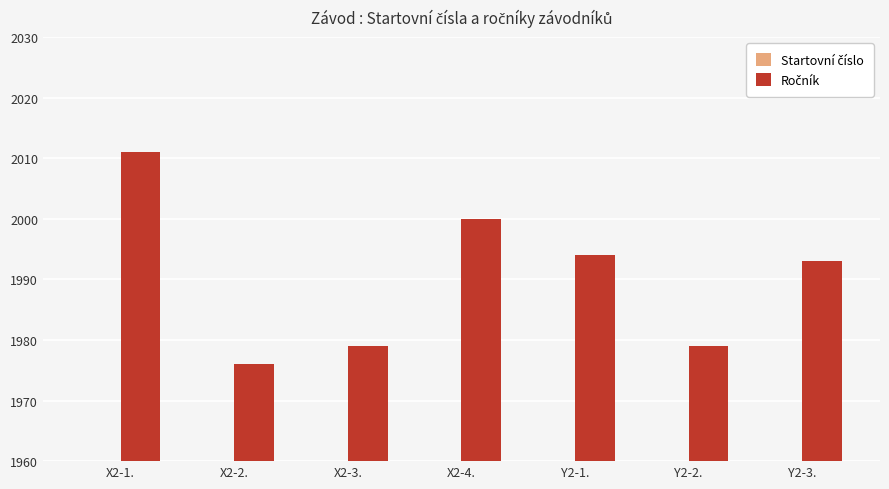

Is it true that Ročník equals 1976 at X2-2.?

True